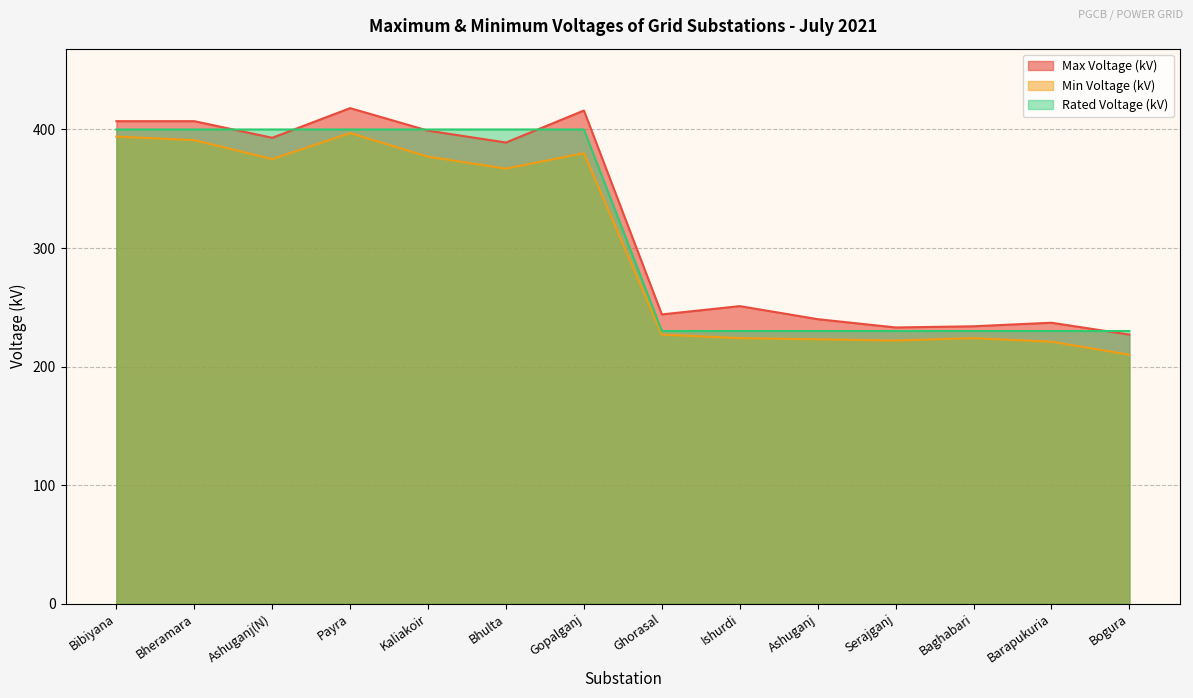

Which series changed the most between Barapukuria and Bogura?

Min Voltage (kV)